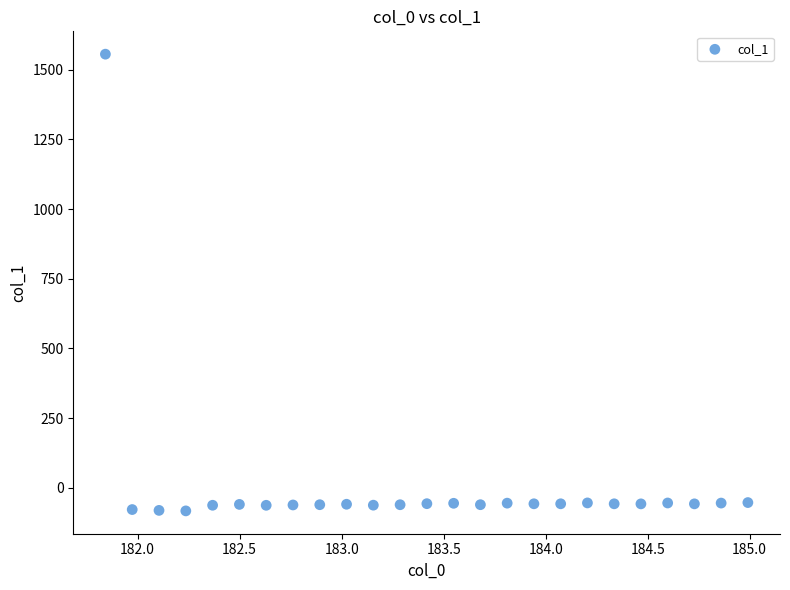

What is the range of Y values (max minus min)?

1639.2